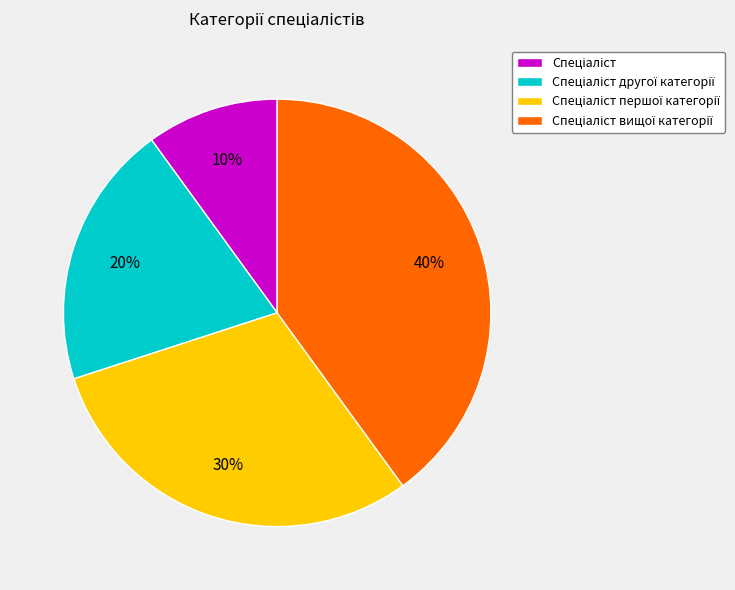

To the nearest percent, what is the difference between the largest and smallest slice percentages?

30%